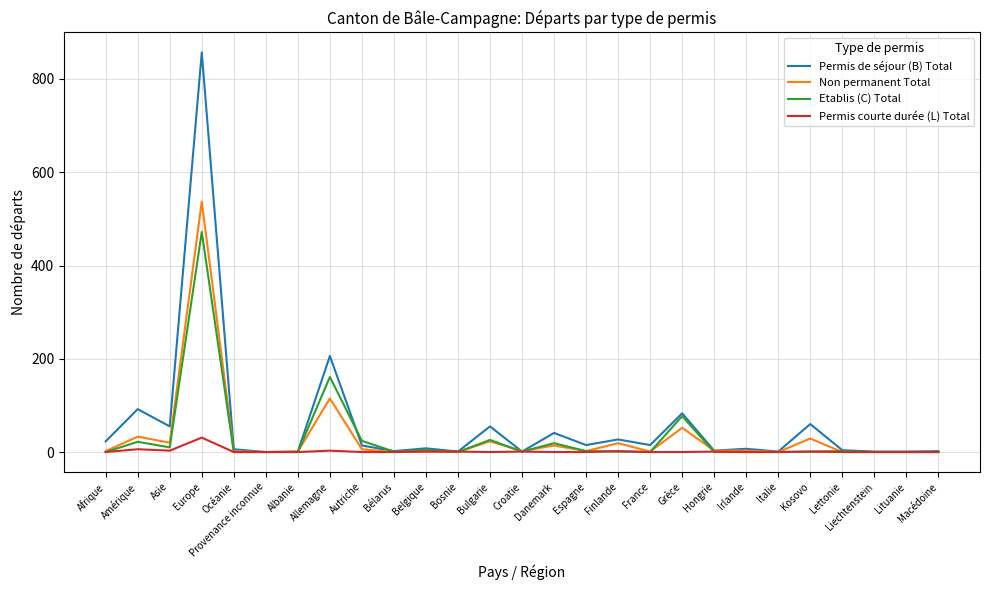

Rank the series by their maximum value, from highest to lowest.

Permis de séjour (B) Total, Non permanent Total, Etablis (C) Total, Permis courte durée (L) Total